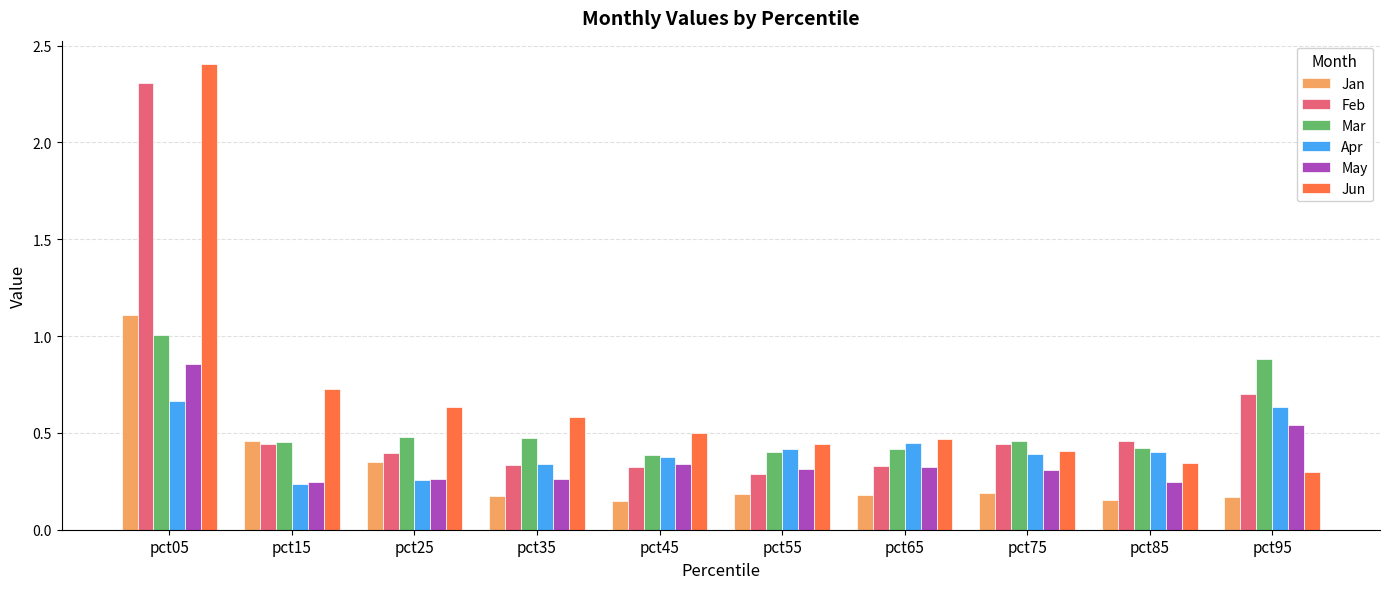

The Feb series shows 0.4 at pct25. True or false?

True